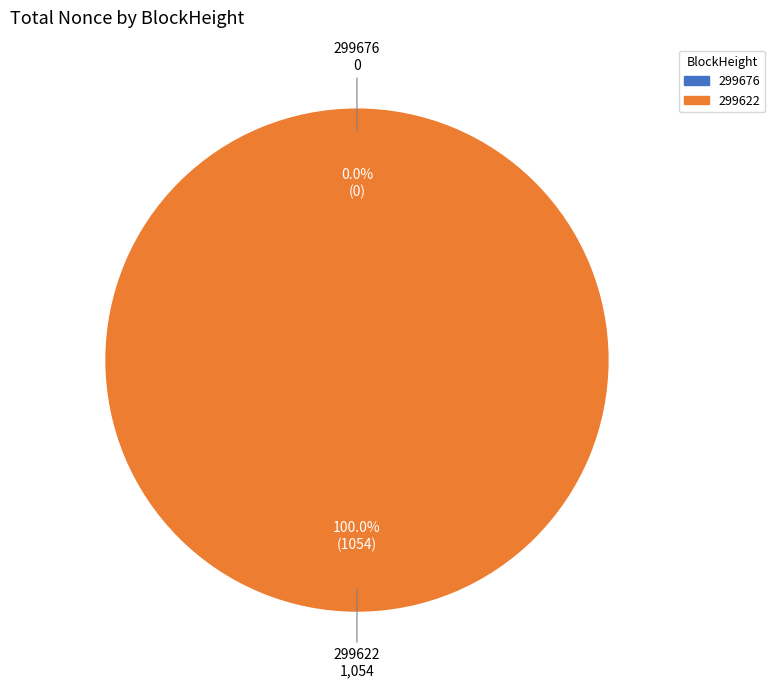

Which has a higher value, 299676 or 299622?

299622